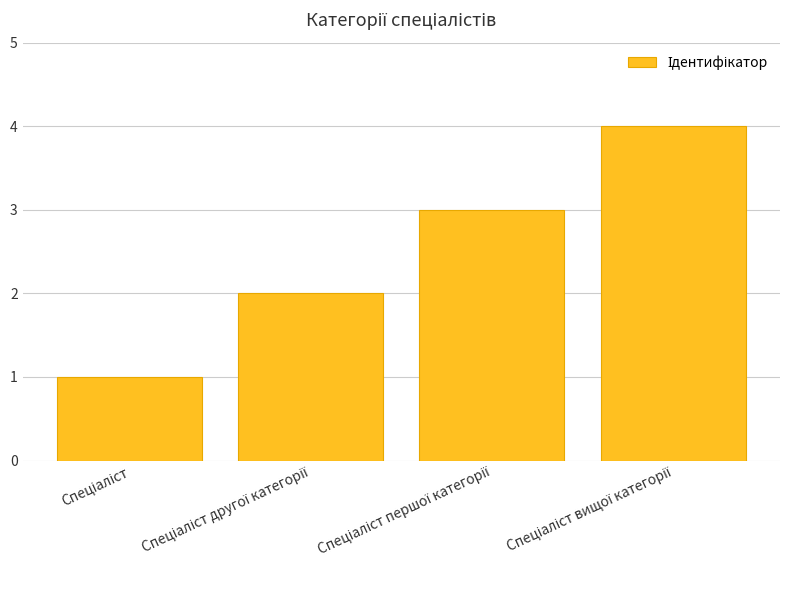

What is the difference between the maximum and minimum values?

3